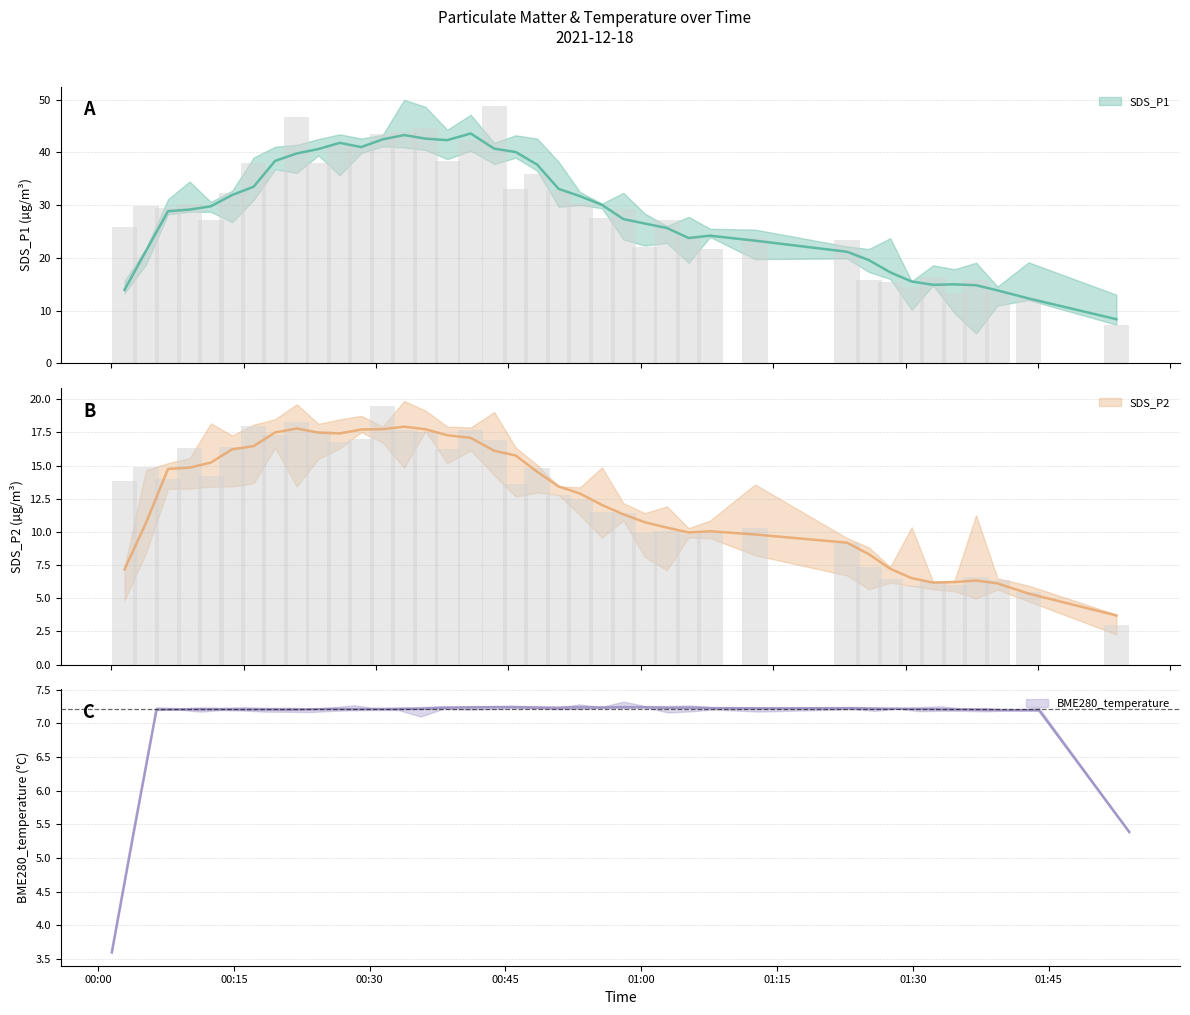

What is the spread (max minus min) of values at 2021/12/18 00:06:27?

15.5